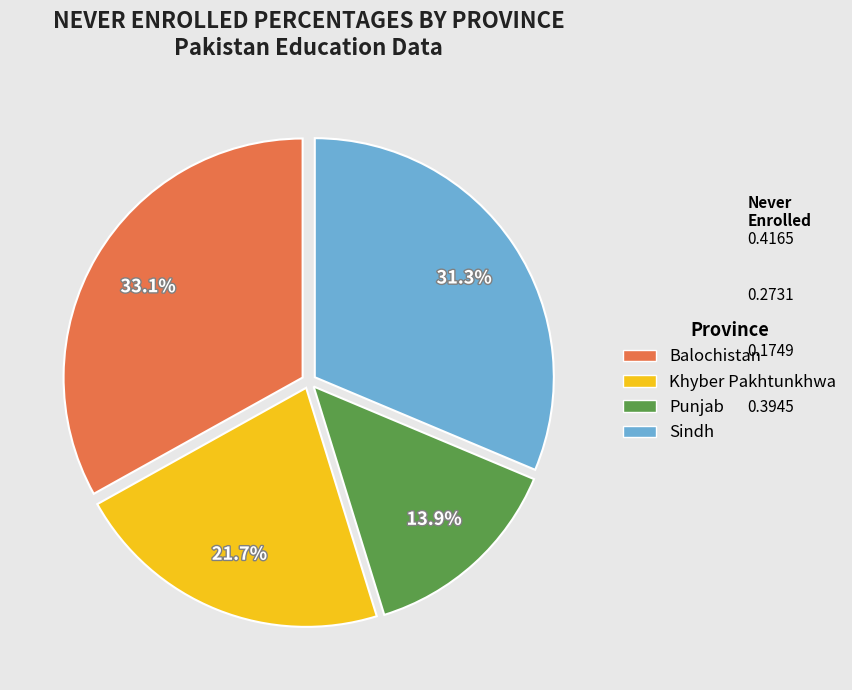

Count the number of slices in the pie.

4